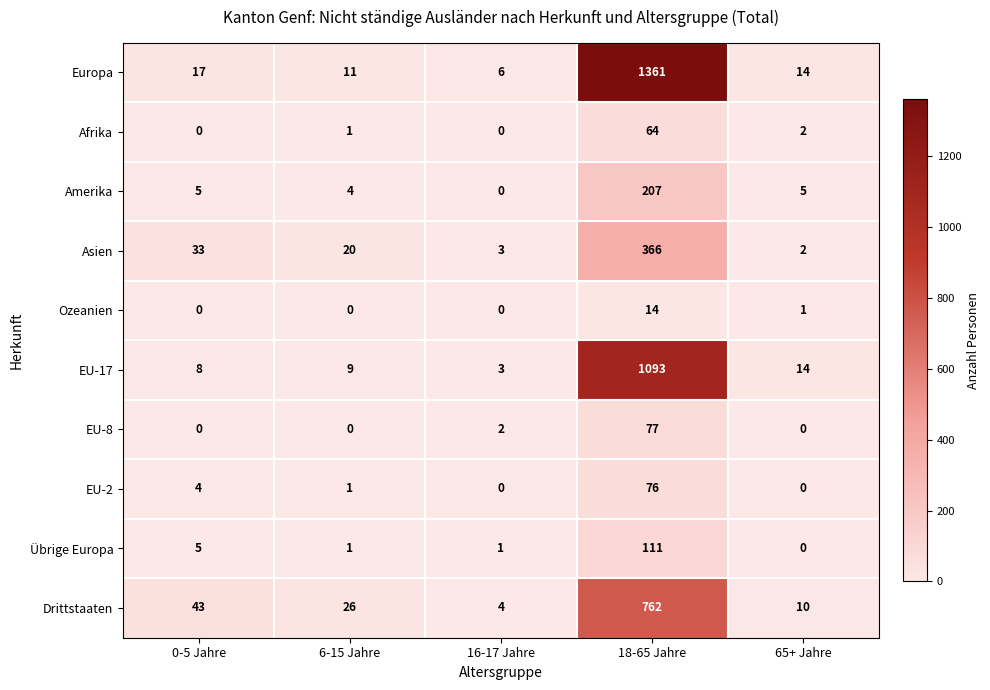

Which series has the largest total across all categories?

Europa